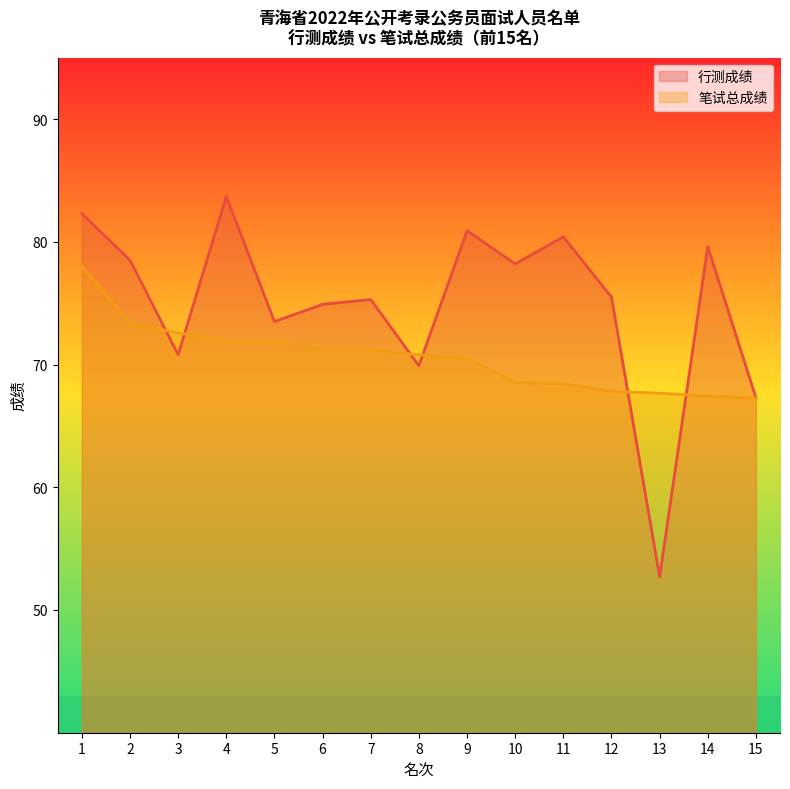

What is the total value across all series at 14?

147.0